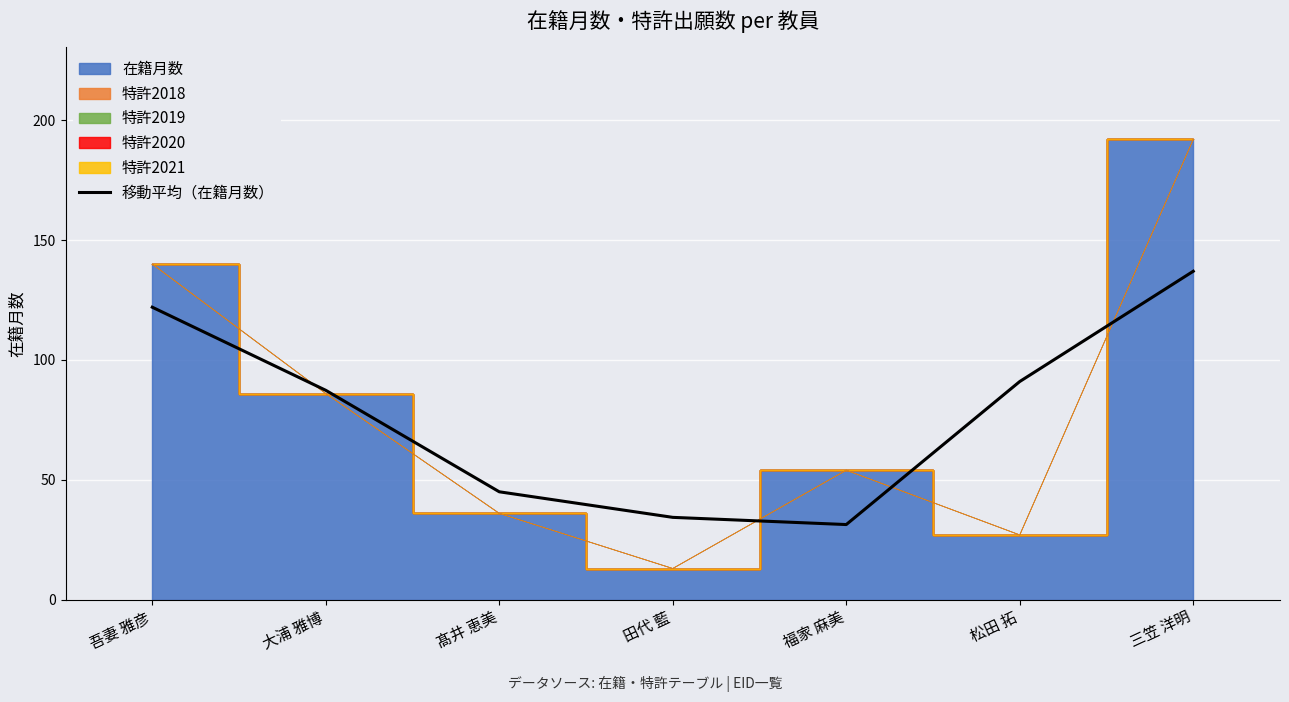

True or false: the data shows 122.0 at 吾妻 雅彦.

True